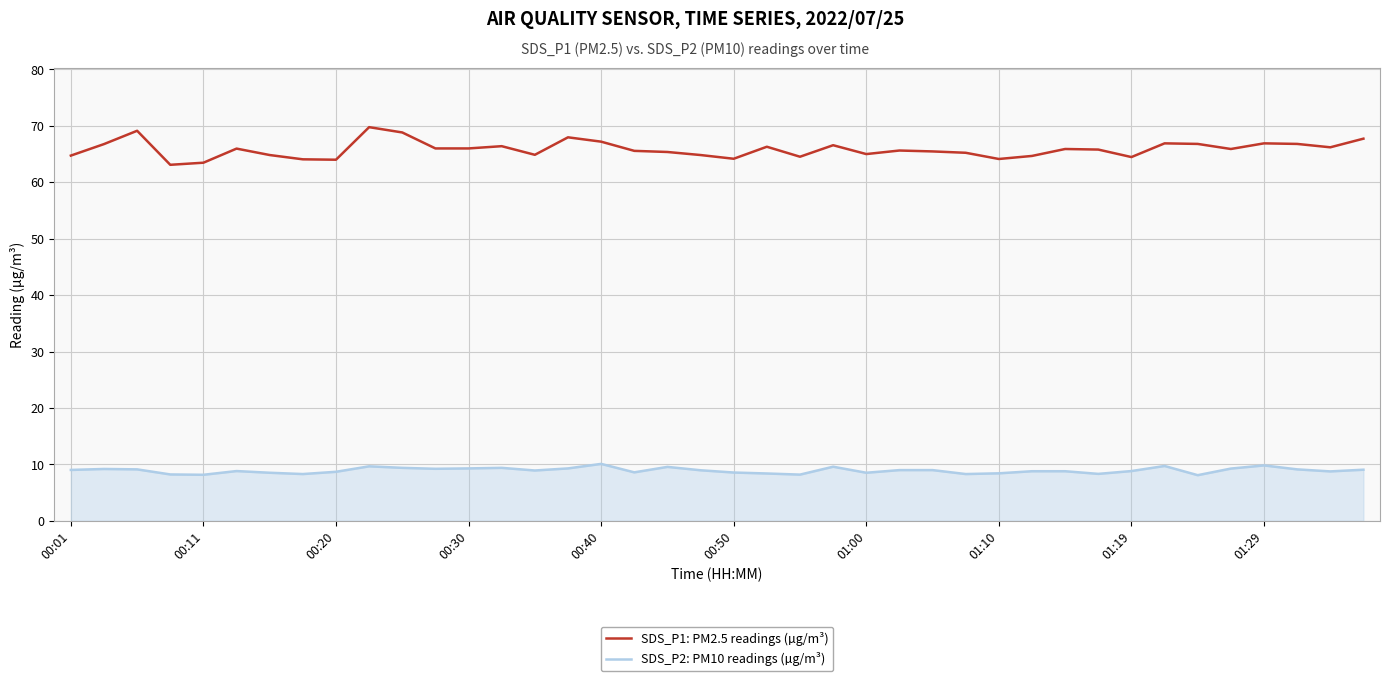

What is the maximum value shown in the chart?

69.8